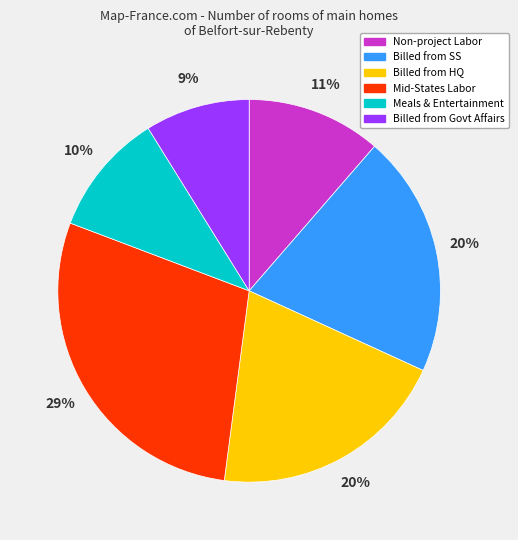

Combined, do Billed from SS and Billed from HQ account for over 50%?

No